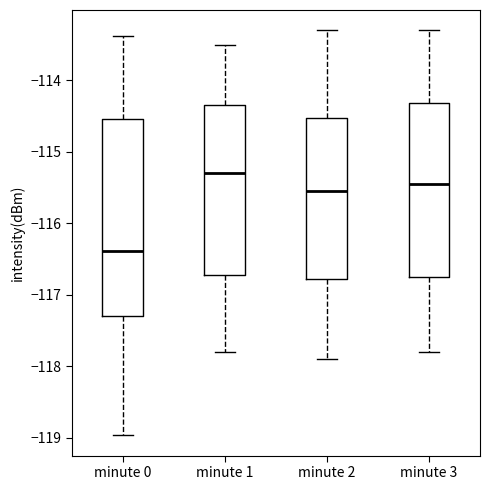

Which box is the tallest, from its lower edge to its upper edge?

minute 0